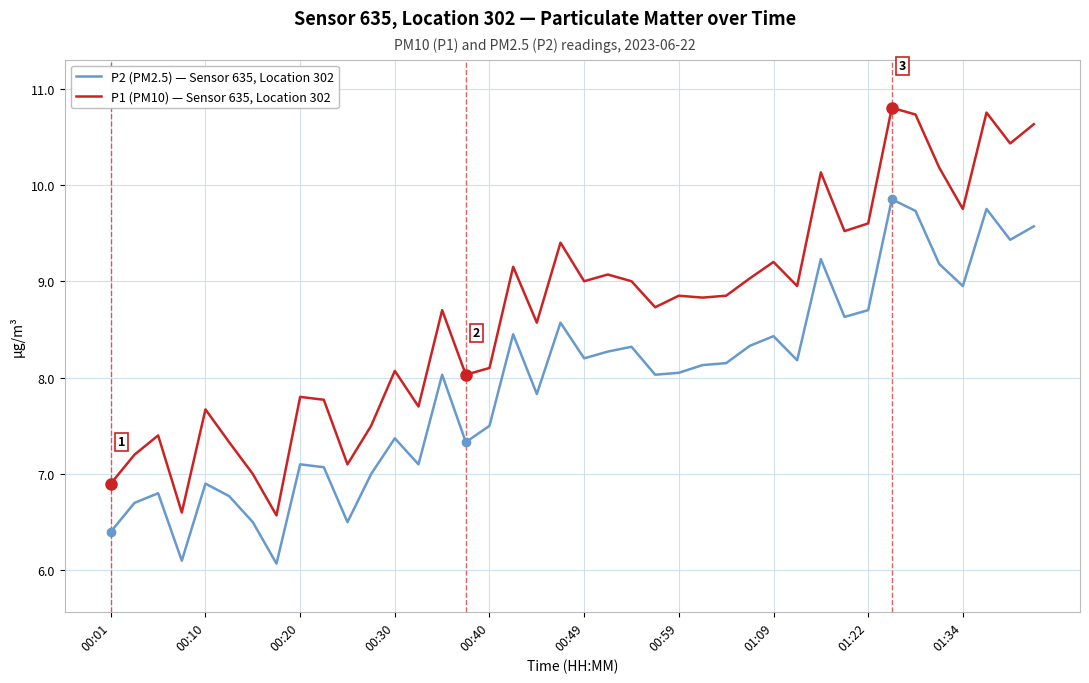

What are all the series names shown in the legend?

P2 (PM2.5) — Sensor 635, Location 302, P1 (PM10) — Sensor 635, Location 302